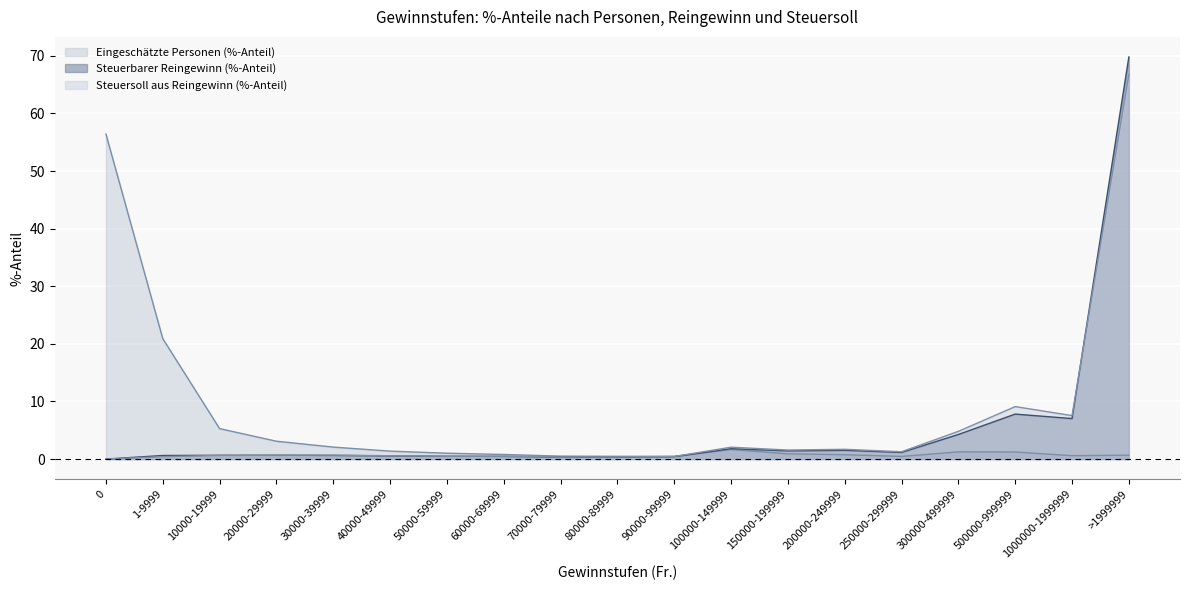

The value of Steuersoll aus Reingewinn (%-Anteil) at 70000-79999 is 0.6. True or false?

False